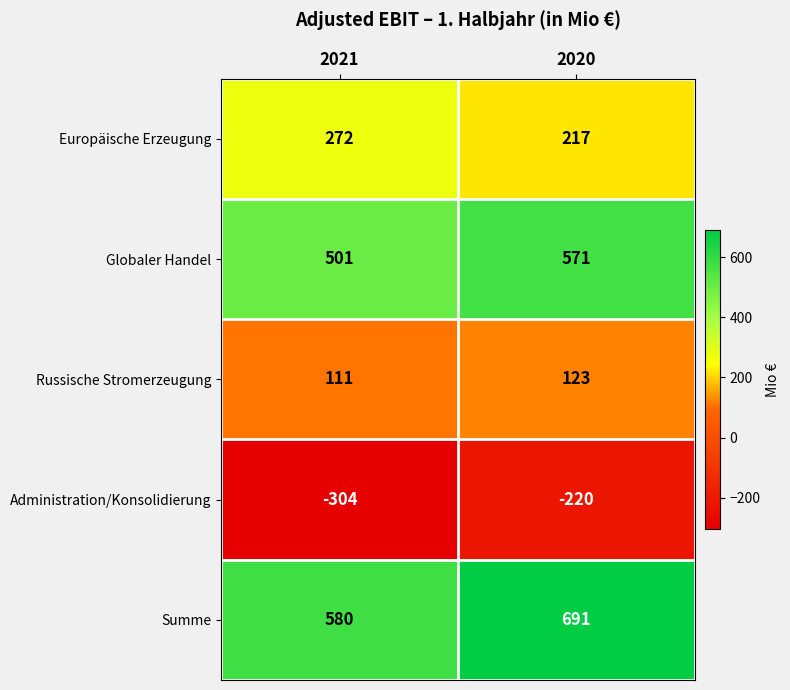

Which category has the highest value across all series?

2020